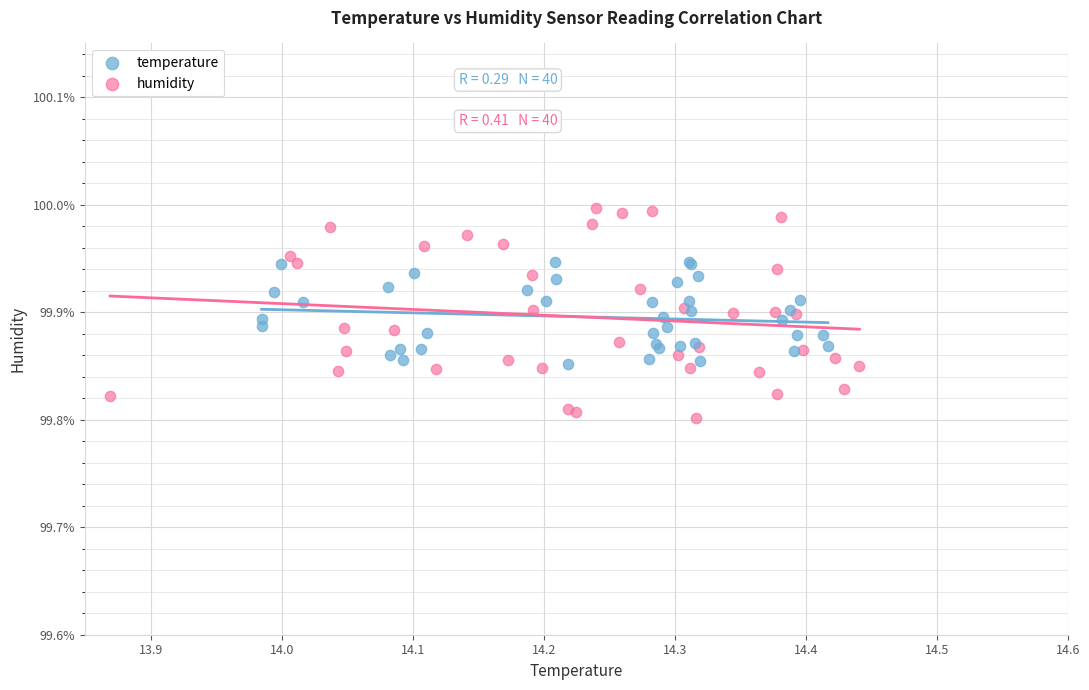

Which series contains the lowest Y value?

humidity